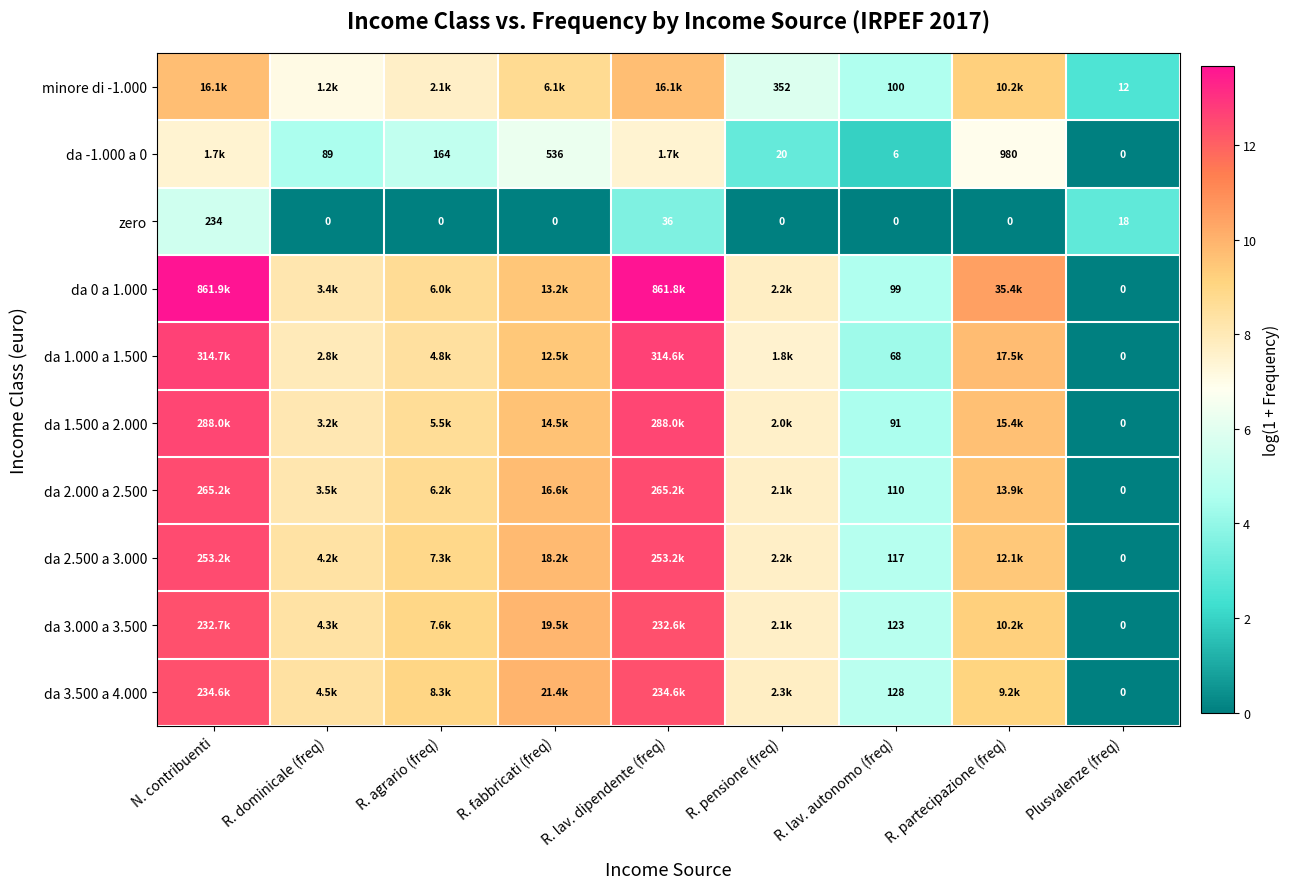

Which category has the lowest value across all series?

Plusvalenze (freq)